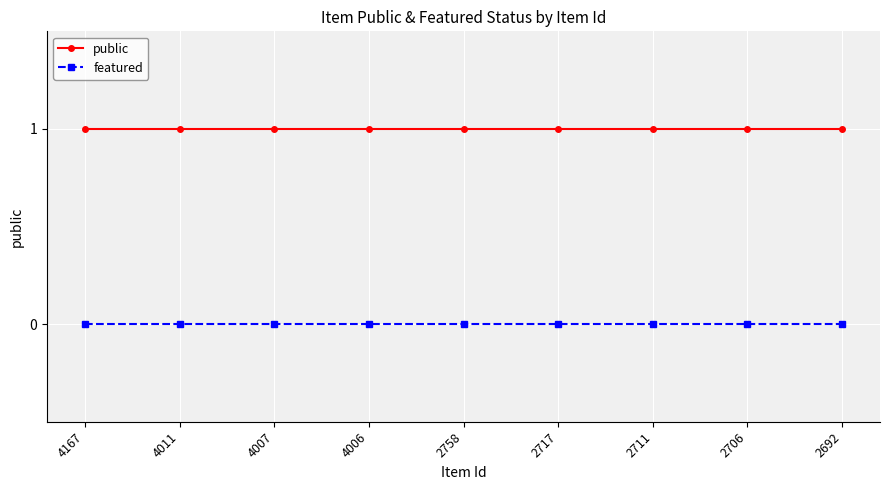

Reading left to right, extract all data points from this chart.

public: 4167=1	4011=1	4007=1	4006=1	2758=1	2717=1	2711=1	2706=1	2692=1
featured: 4167=0	4011=0	4007=0	4006=0	2758=0	2717=0	2711=0	2706=0	2692=0